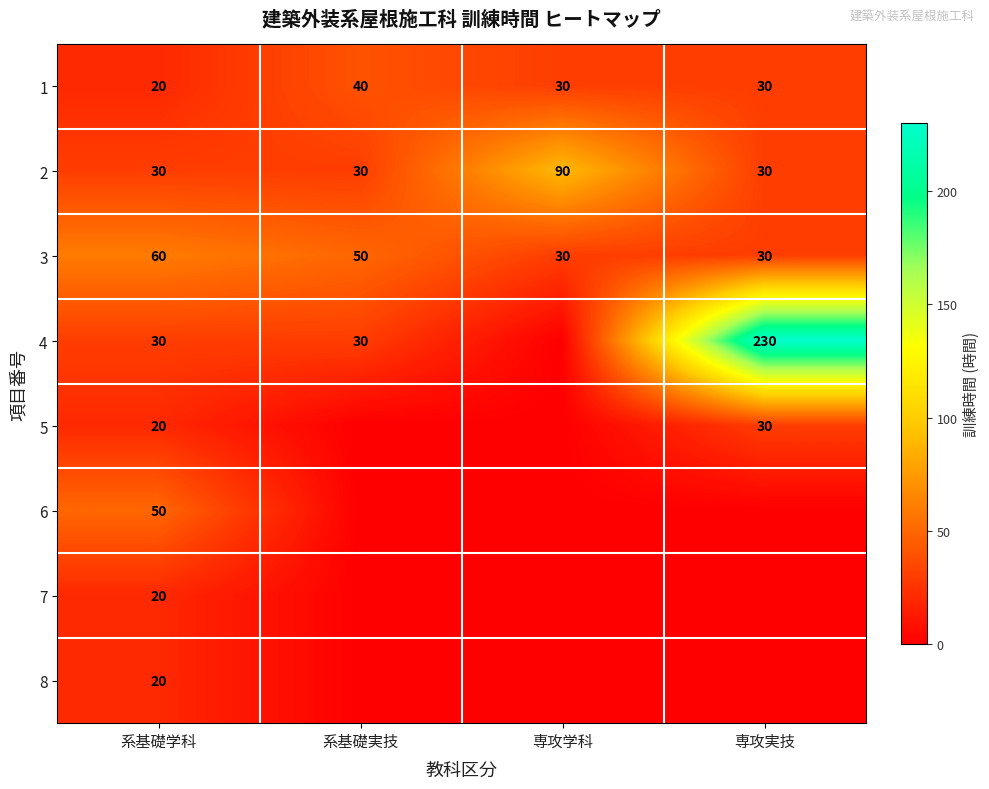

What is the difference between the maximum and minimum values in the 1 series?

20